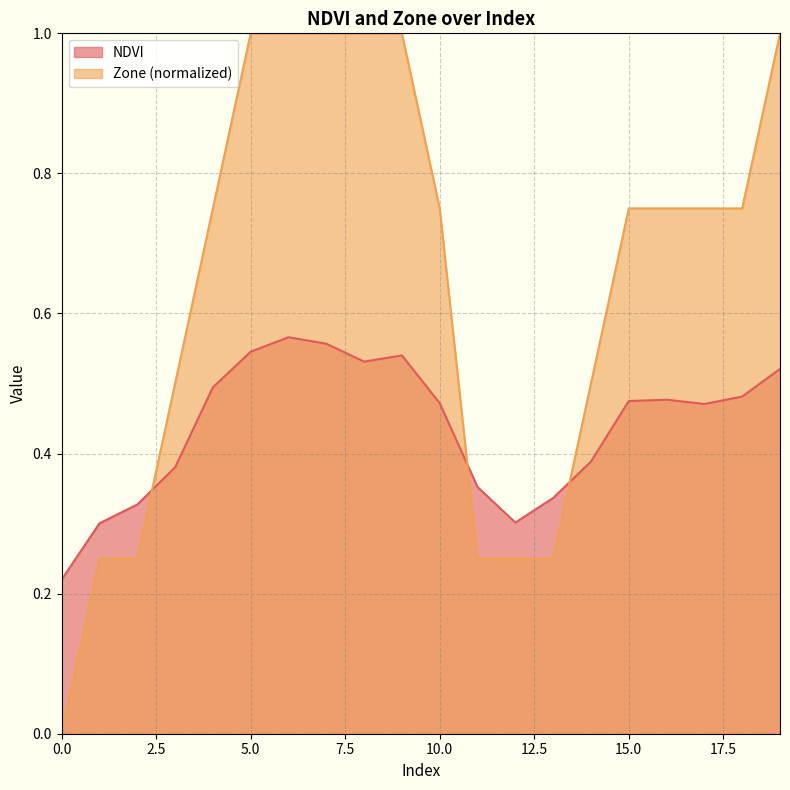

Rank the series at 0 from highest to lowest value.

NDVI, Zone